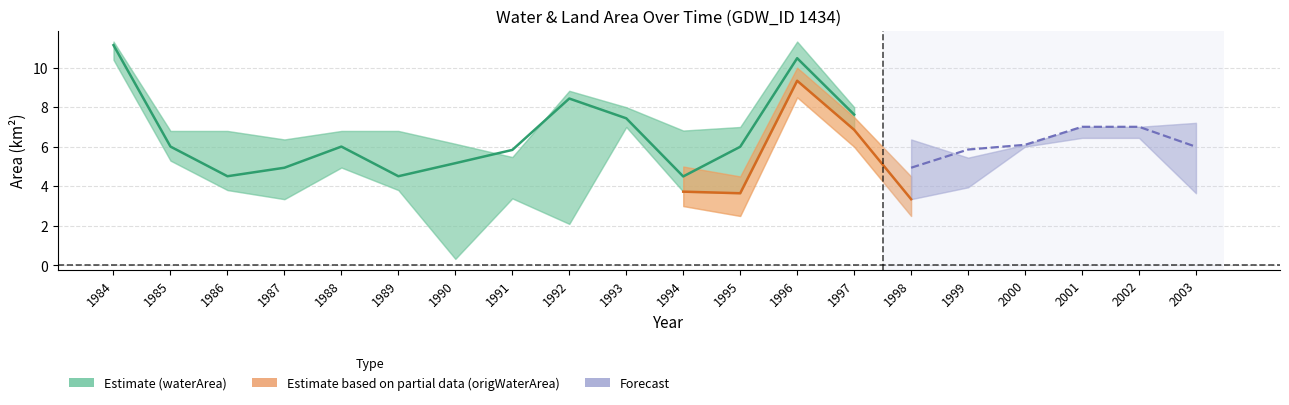

What is the approximate value of origWaterArea at 1998?

3.4